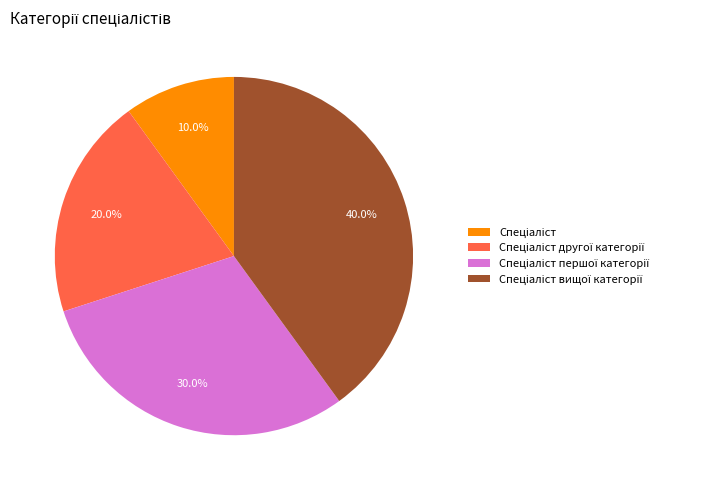

Does any single category account for the majority?

No